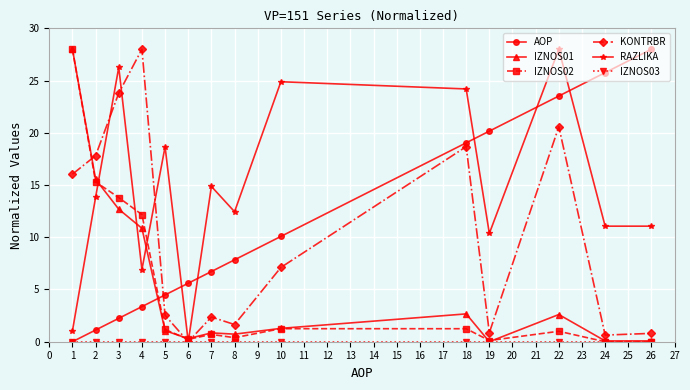

Is it true that RAZLIKA equals 17.2 at 24?

False